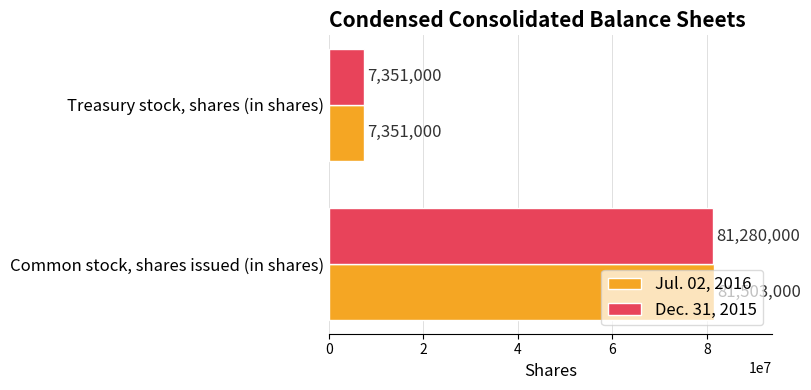

What is the approximate value of Jul. 02, 2016 at Common stock, shares issued (in shares), to the nearest 10?

81503000